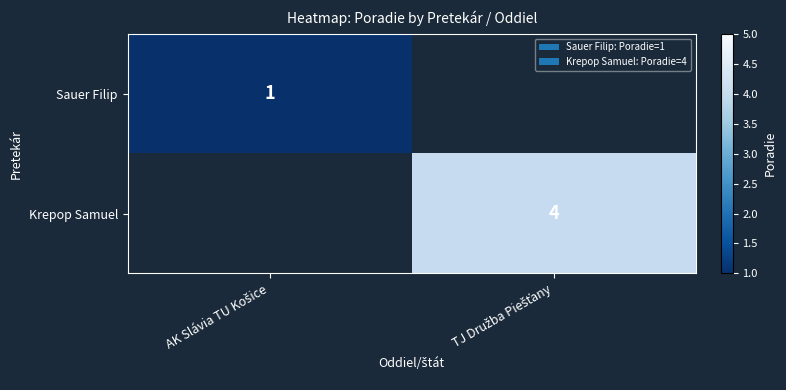

Which series has the widest spread of values?

Sauer Filip